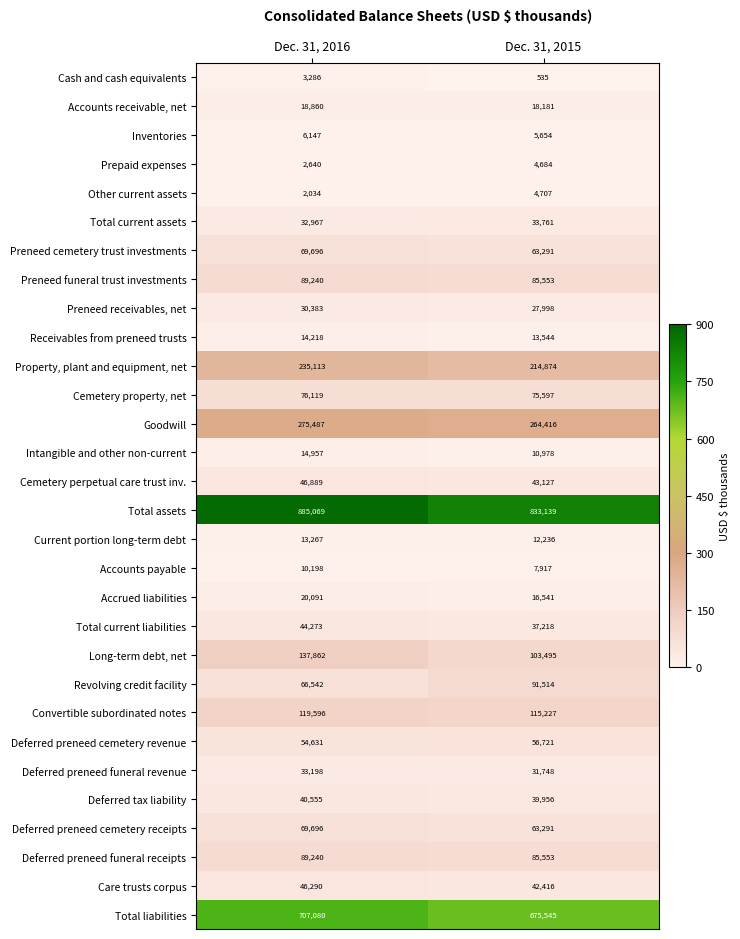

What is the spread (max minus min) of values at Dec. 31, 2015?

832604